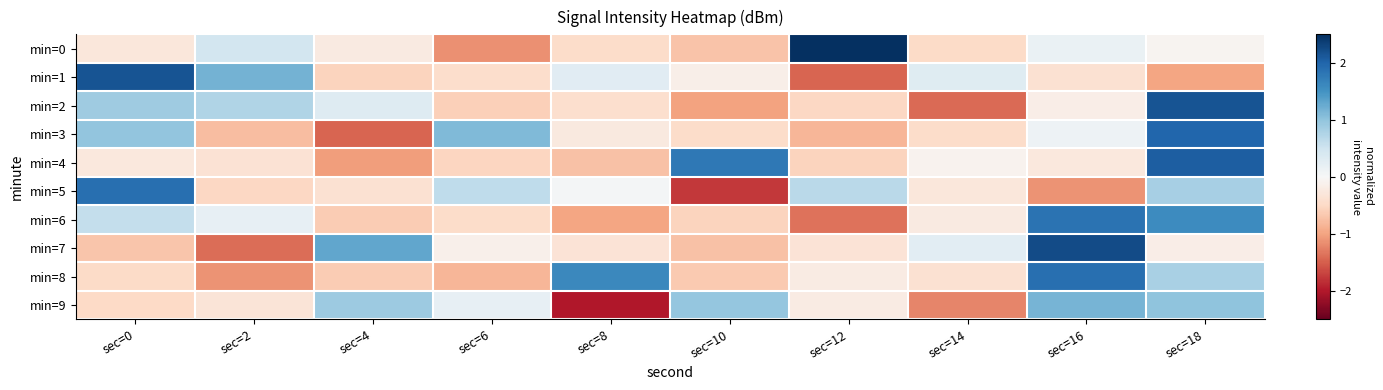

Count the number of data series in this chart.

10